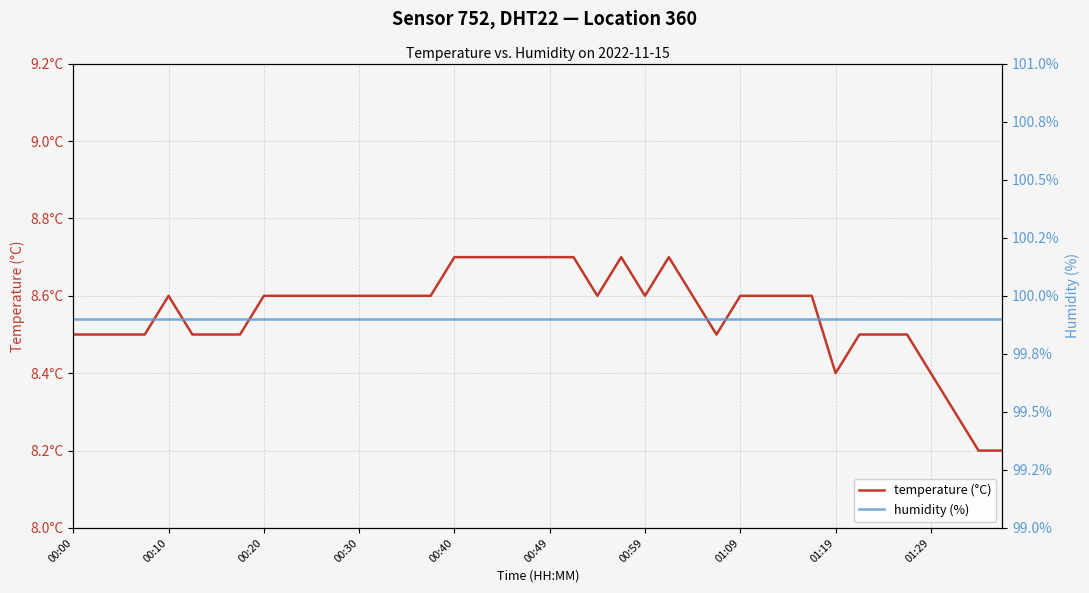

What is the difference between the temperature (°C) values at 11 and 00:00?

0.1